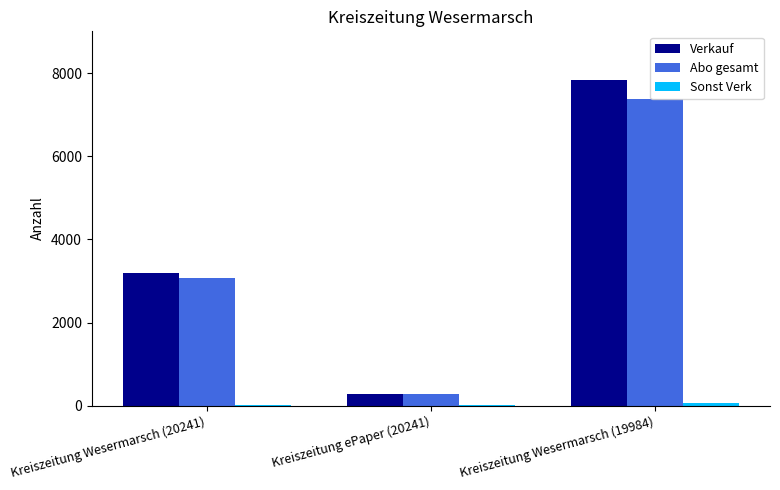

Between Kreiszeitung Wesermarsch (20241) and Kreiszeitung Wesermarsch (19984), which series saw the biggest shift?

Verkauf